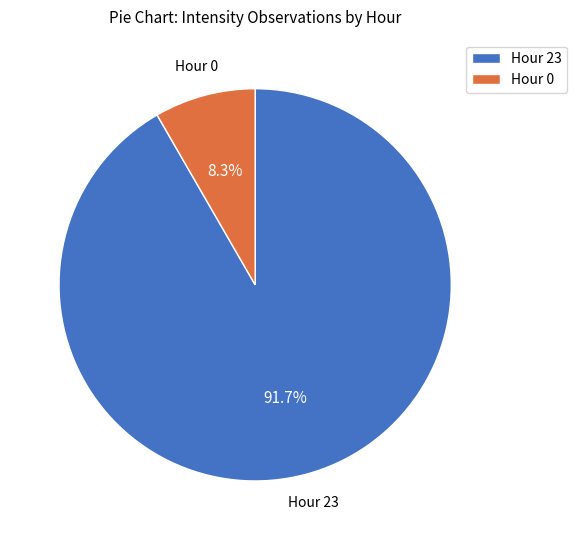

Does Hour 23 represent more than half of the total?

Yes